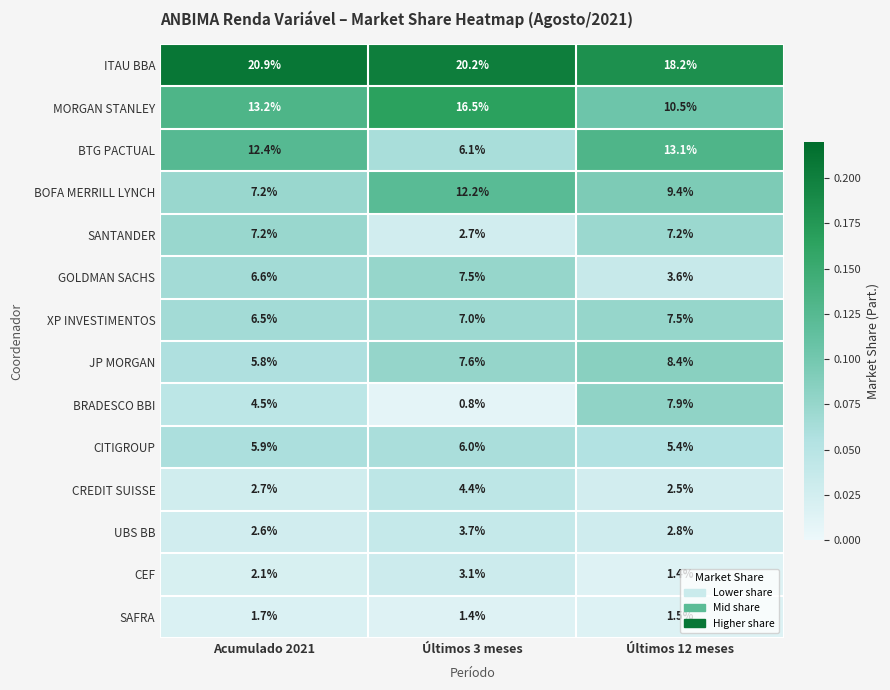

The value of UBS BB at Últimos 3 meses is 6.0. True or false?

False